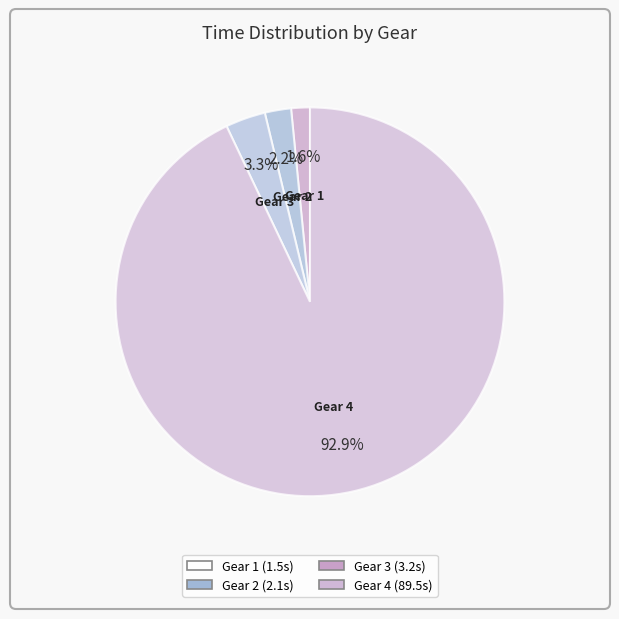

How many segments does this pie chart have?

4